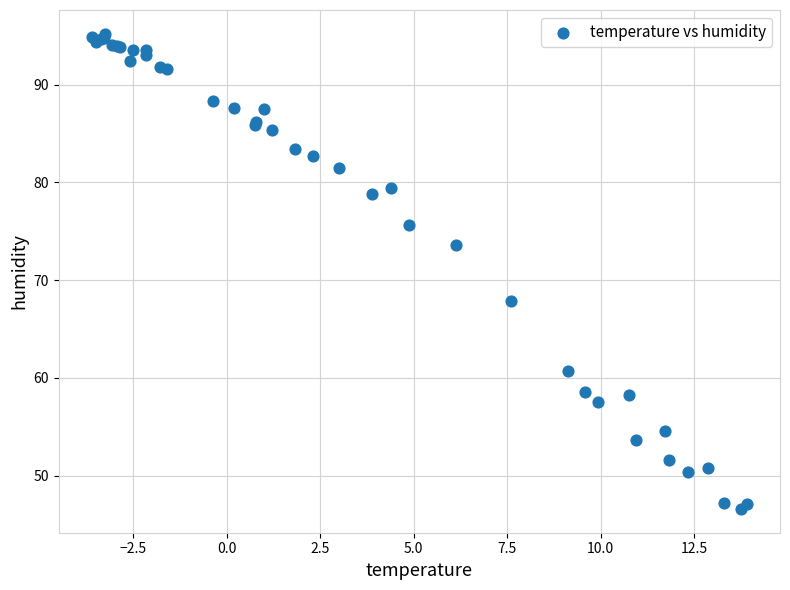

What Y value in the scatter plot is closest to 70?

67.9